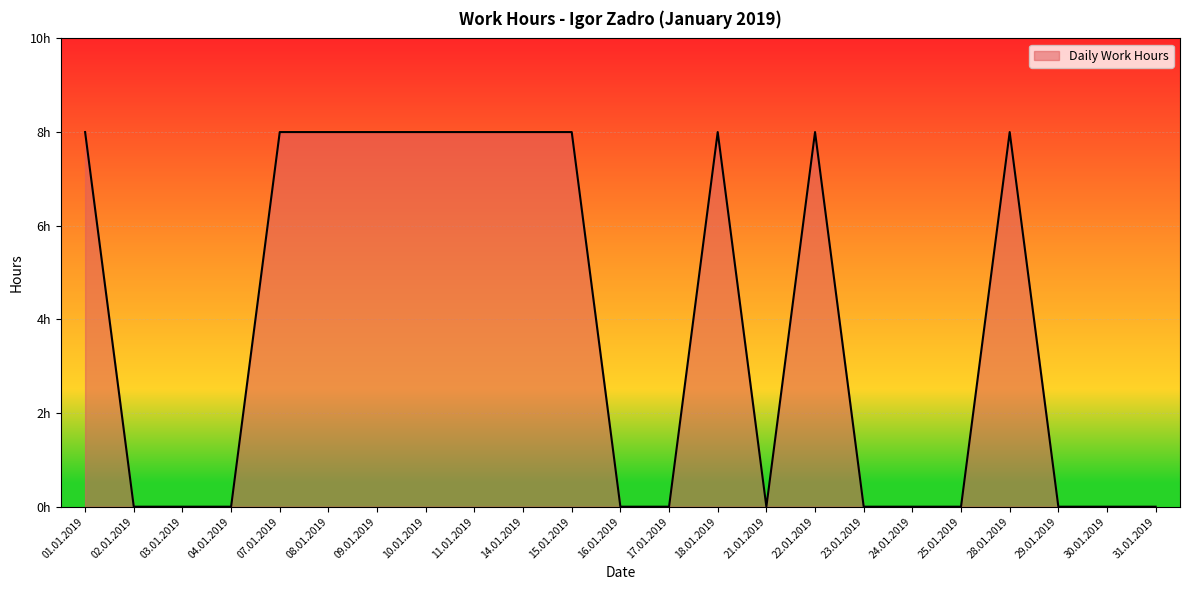

What is the label of the 23rd point from the right?

01.01.2019